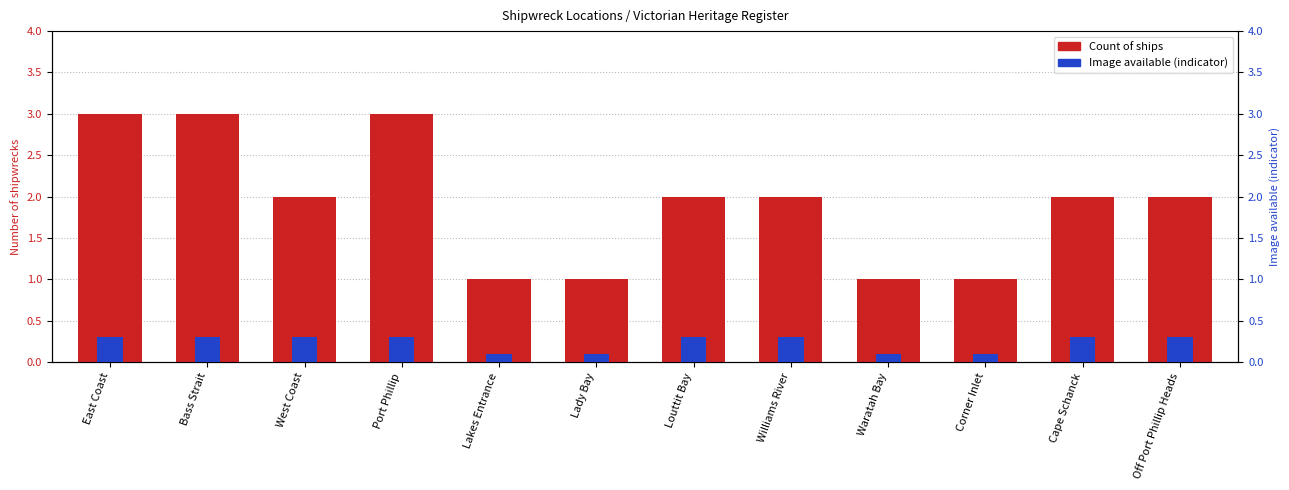

Rank the series by their maximum value, from highest to lowest.

Count of ships, Image available